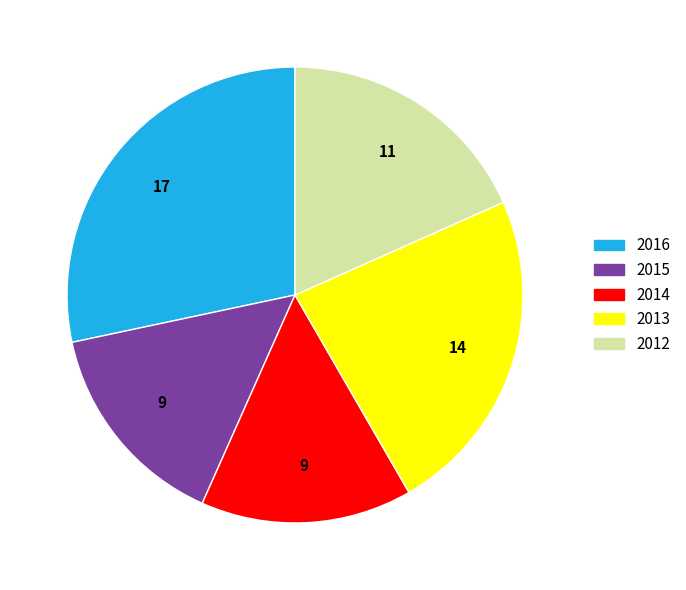

The 2016 slice represents 41% of the pie. True or false?

False